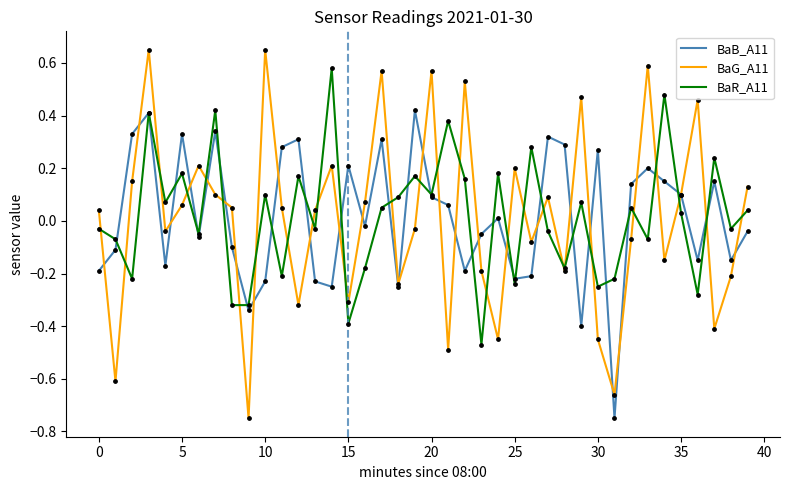

Which series has the largest range (max minus min)?

BaG_A11